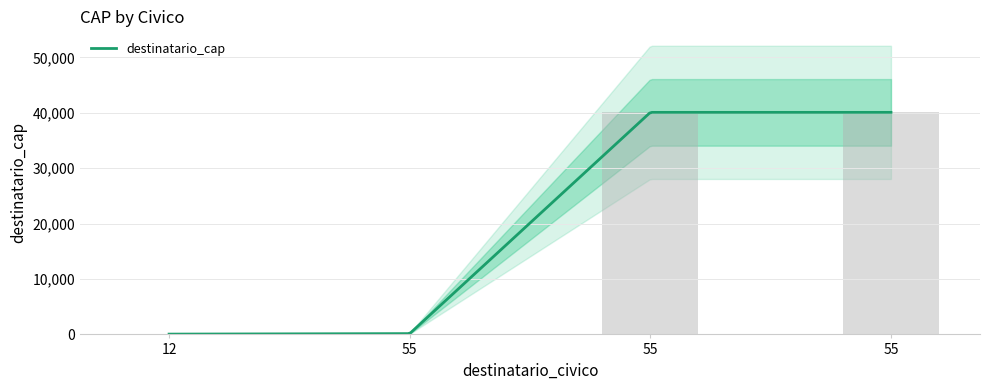

List the labels in order of value, largest first.

55, 55, 55, 12